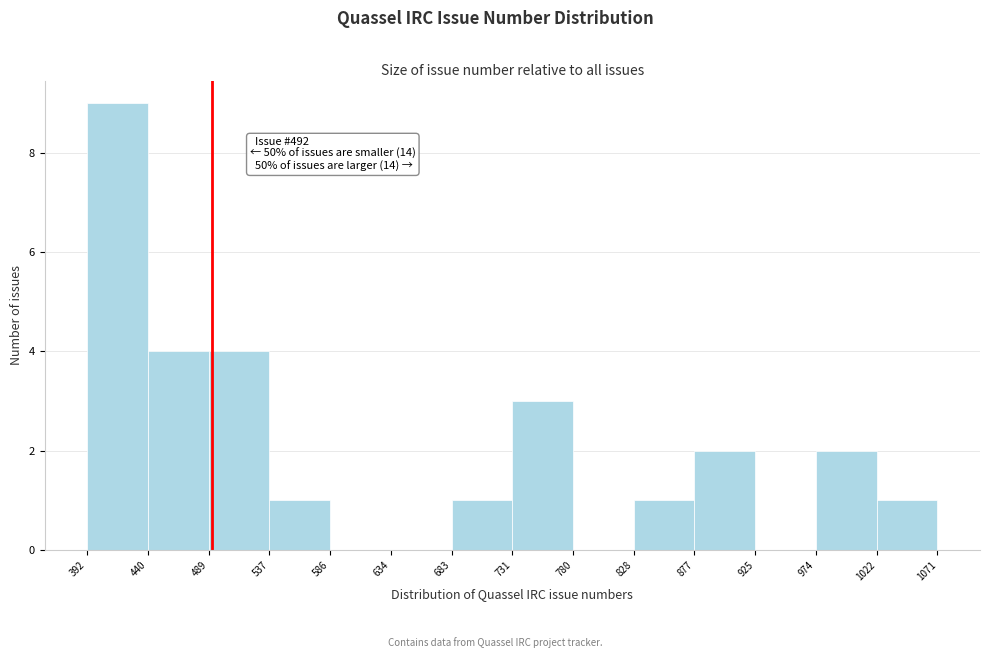

Which range on the x-axis has the tallest bar?

392 to 440